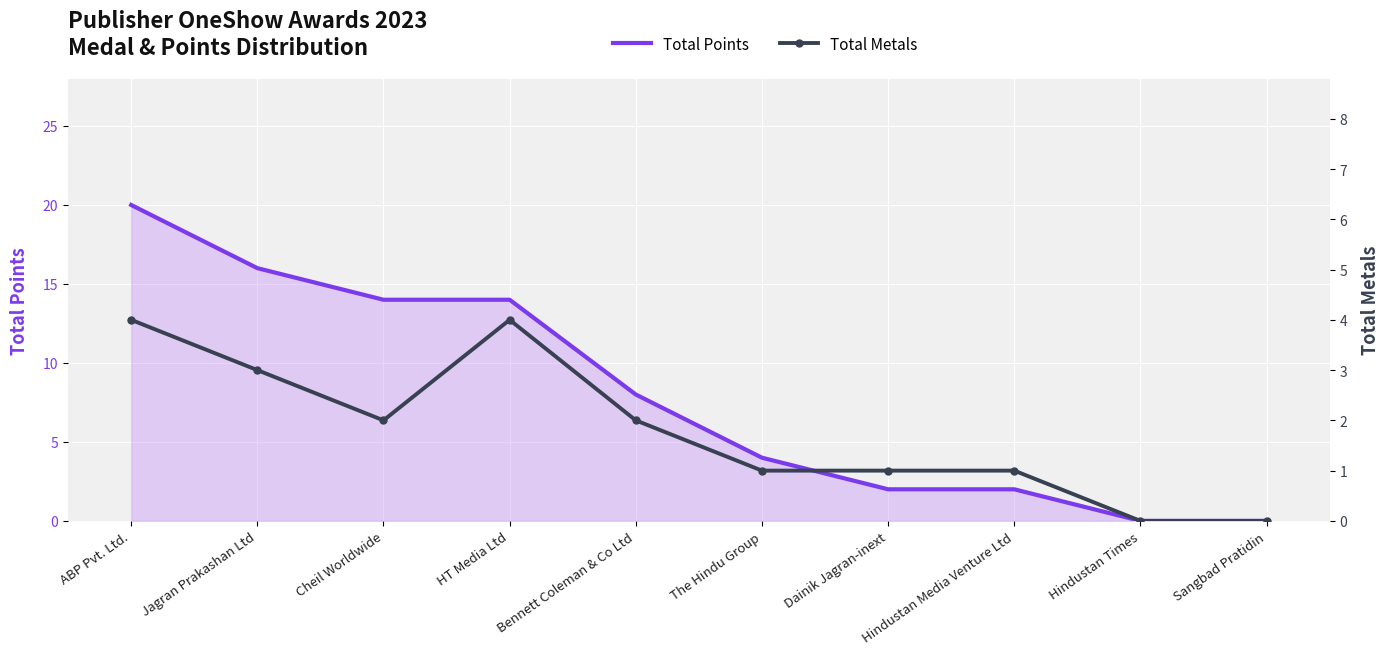

Reading left to right, transcribe all the data shown in this chart.

Total Points: 20	16	14	14	8	4	2	2	0	0
Total Metals: 4	3	2	4	2	1	1	1	0	0